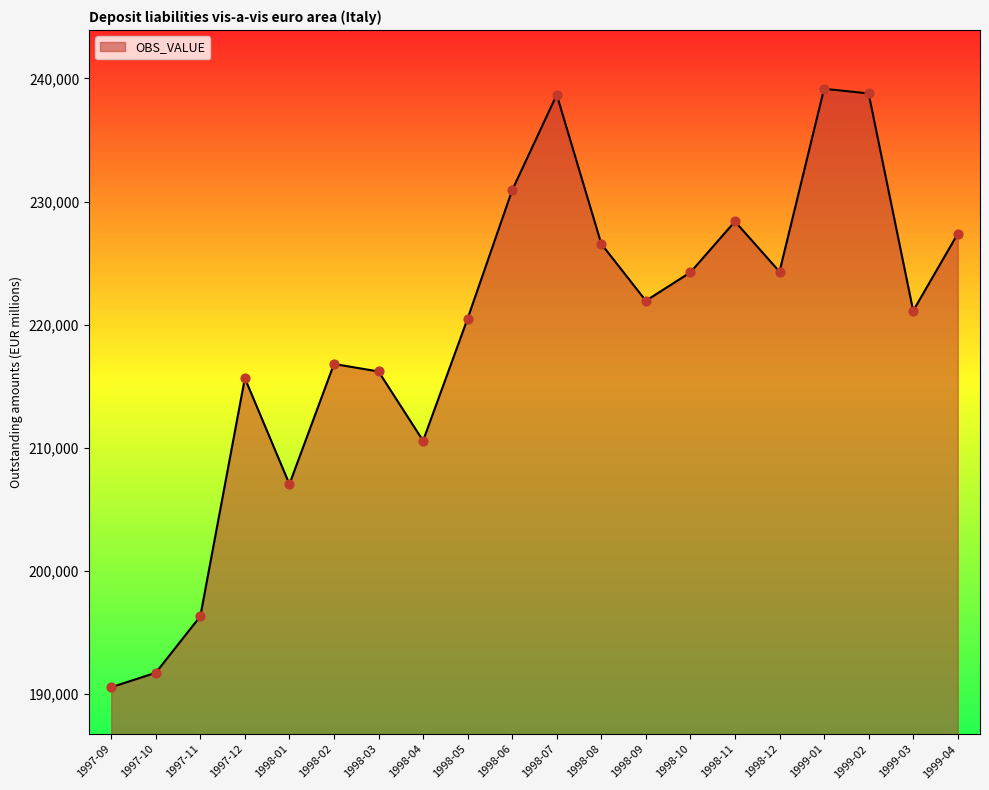

What is the change in value from 1997-09 to 1998-11?

+37853